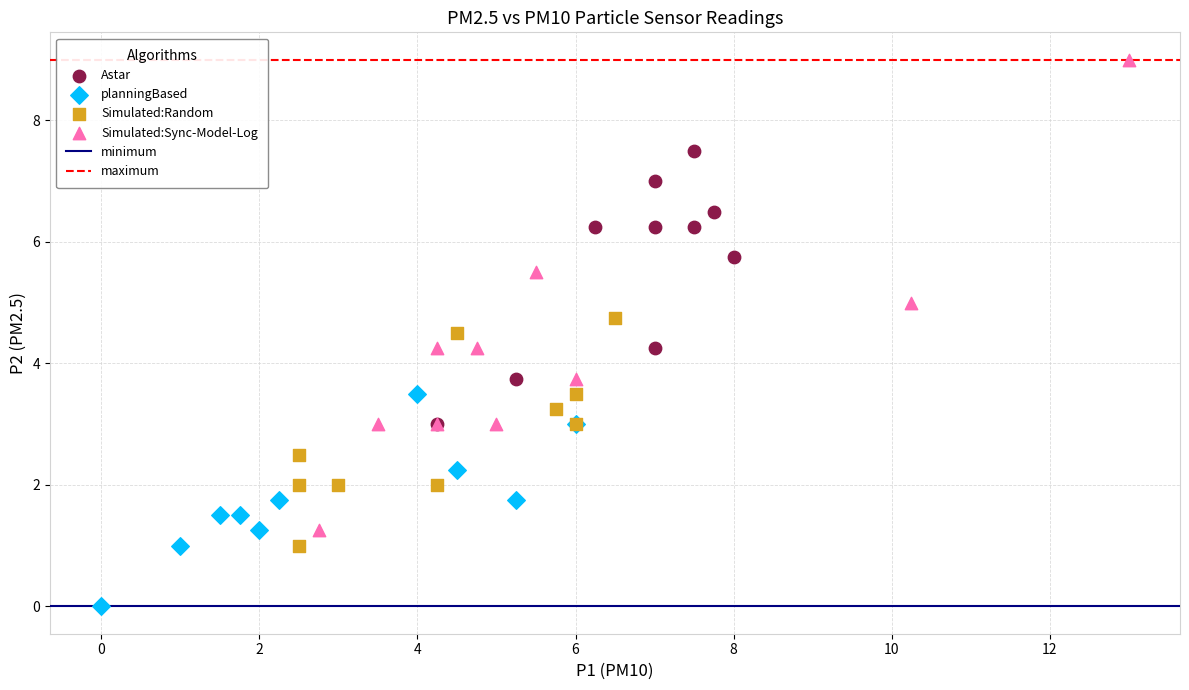

Which series has the largest Y range (max minus min)?

Simulated:Sync-Model-Log